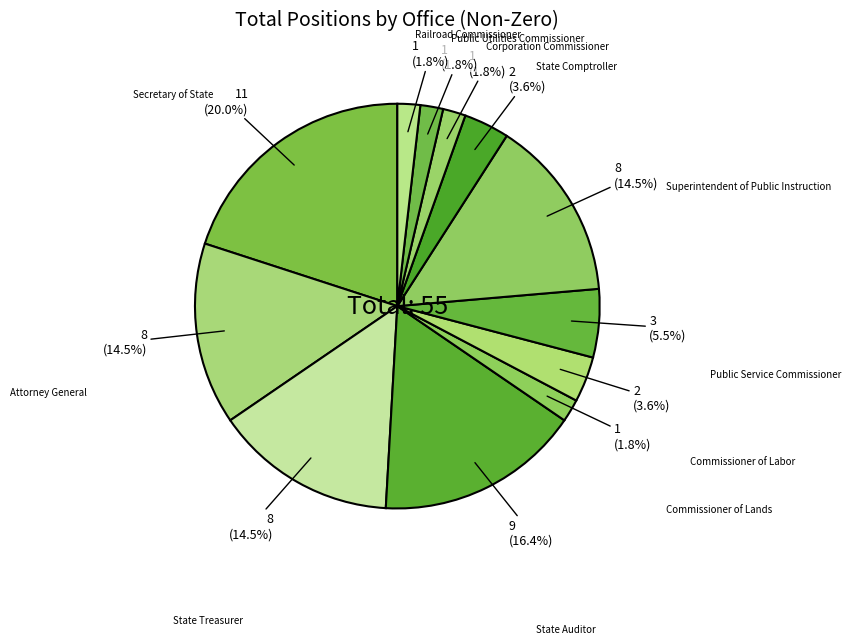

Is there any slice that represents more than half of the pie?

No